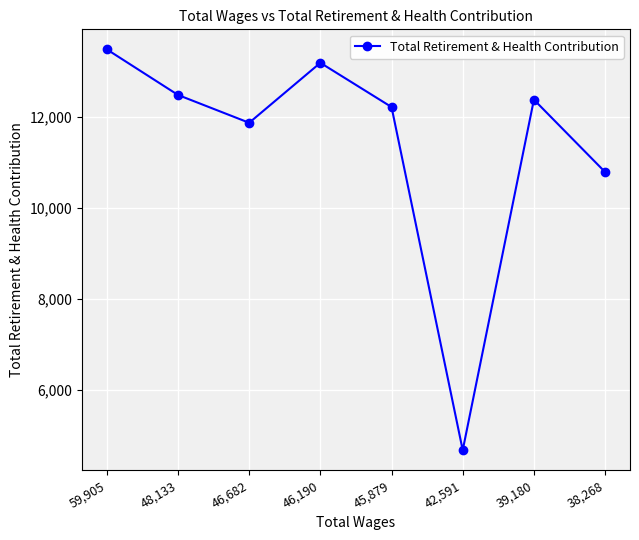

Where does the data first go above 12378?

59,905